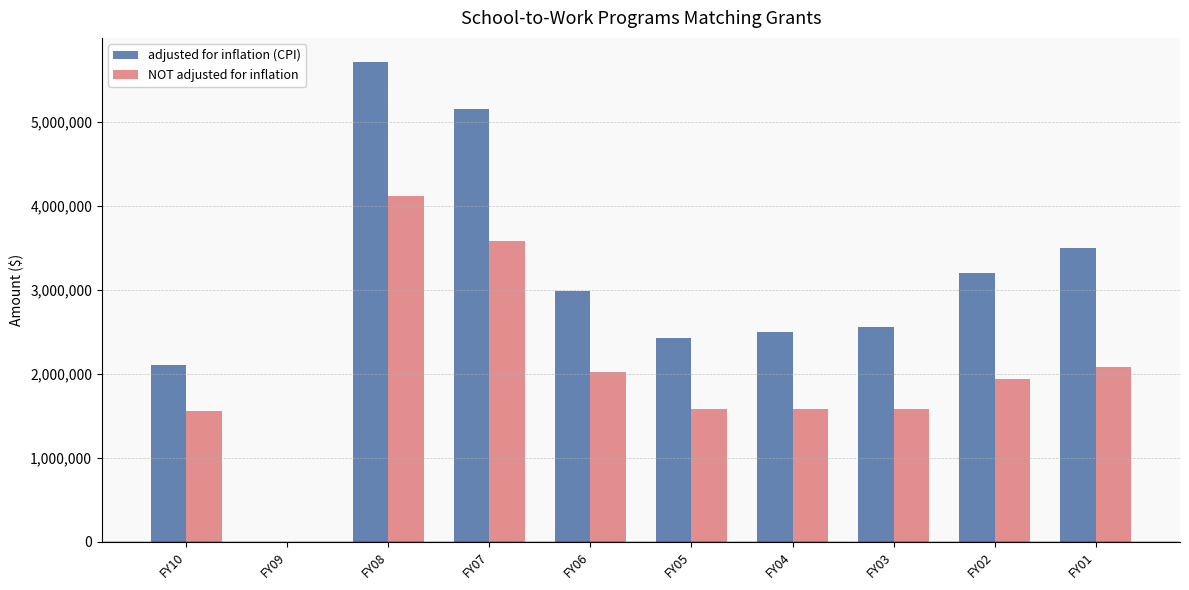

Which series changed the most between FY06 and FY04?

adjusted for inflation (CPI)